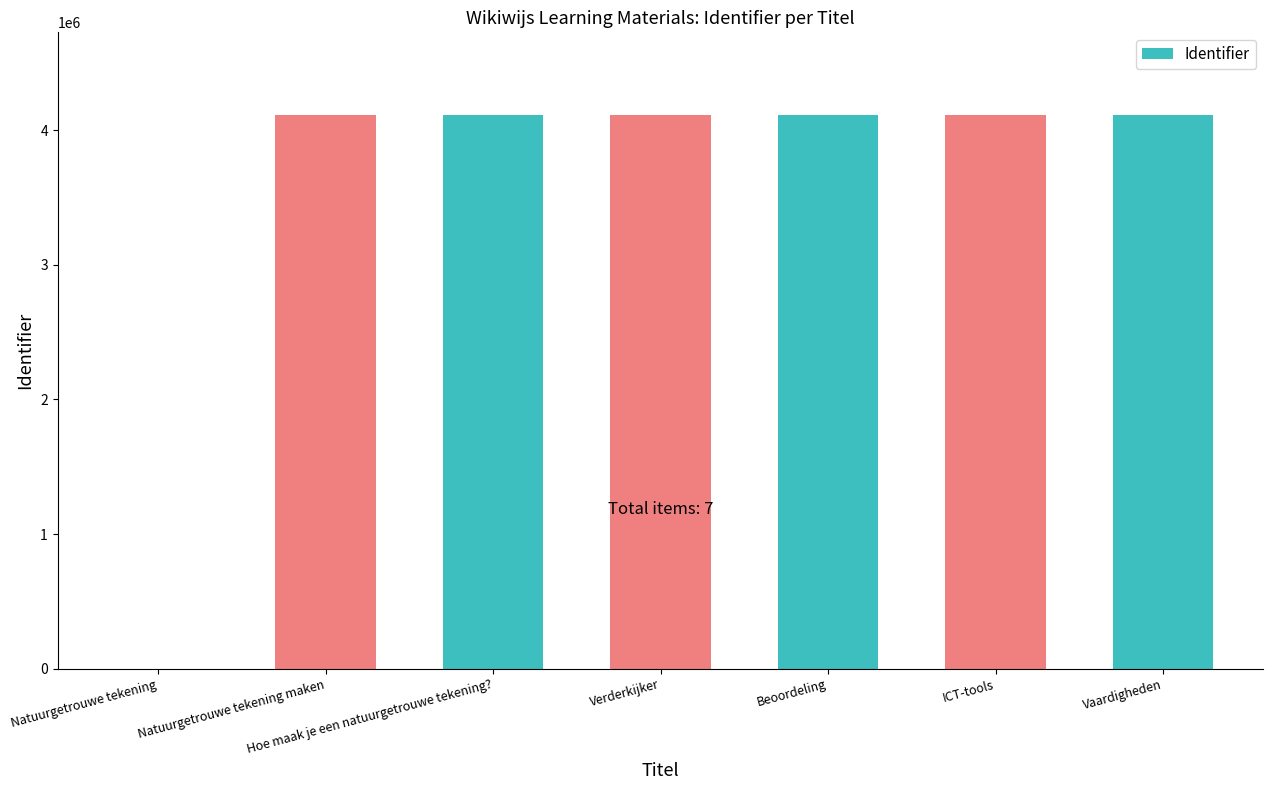

The chart shows a value of 4109388 at Hoe maak je een natuurgetrouwe tekening?. True or false?

True